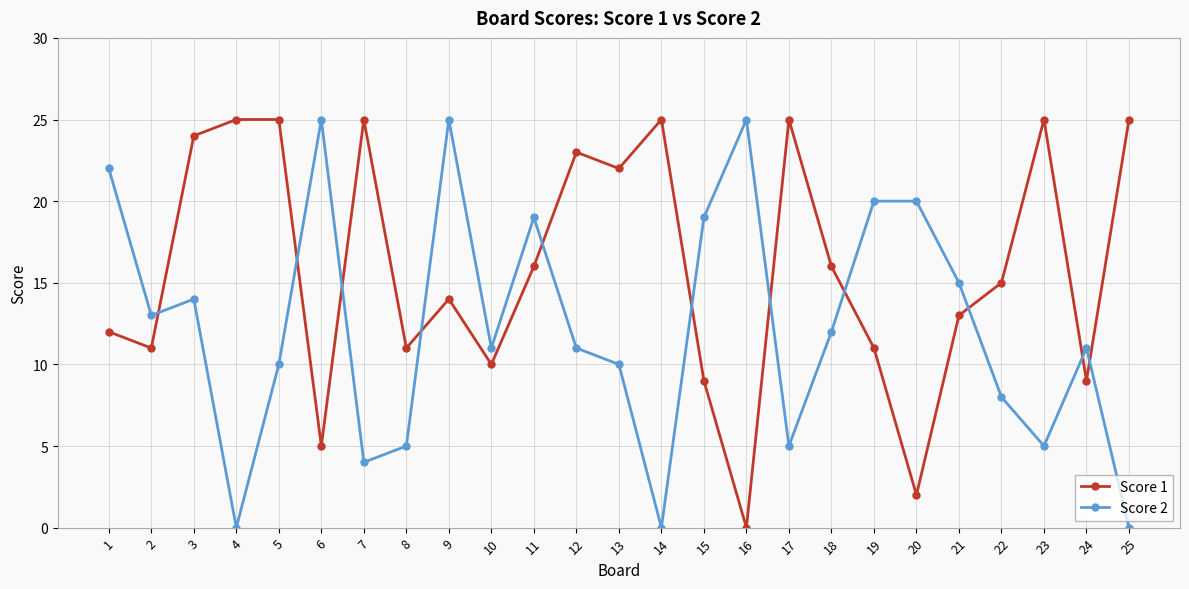

Is it true that Score 2 equals 10 at 11?

False